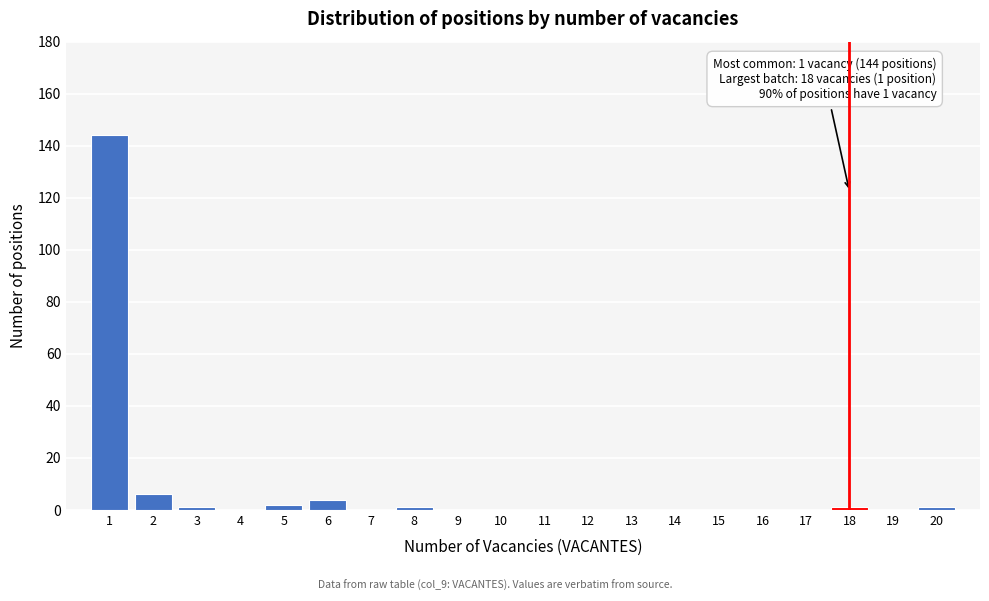

Reading right to left, extract all data points from this chart.

20=1	19=0	18=1	17=0	16=0	15=0	14=0	13=0	12=0	11=0	10=0	9=0	8=1	7=0	6=4	5=2	4=0	3=1	2=6	1=144